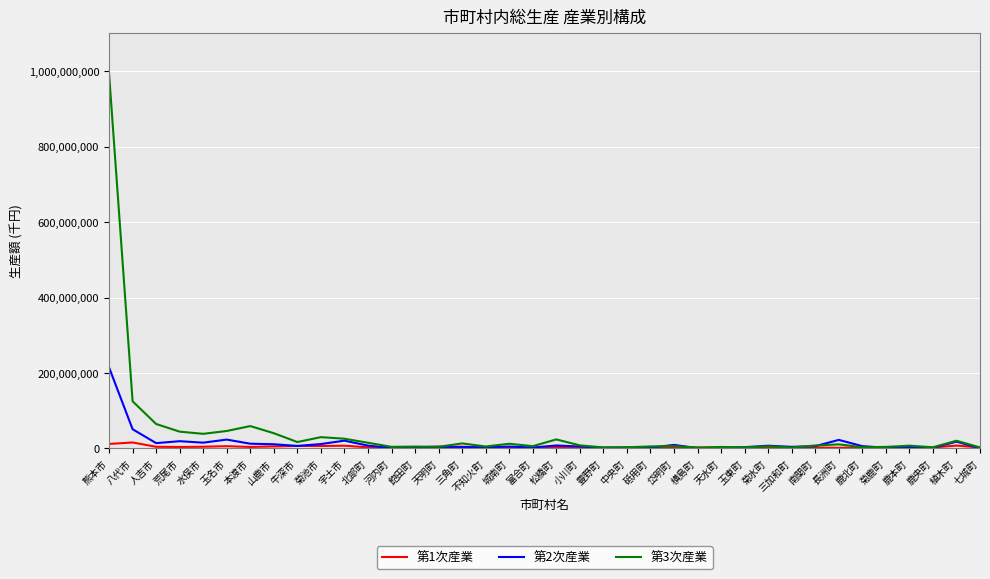

Where is 第2次産業 nearest to the value 107705346?

八代市